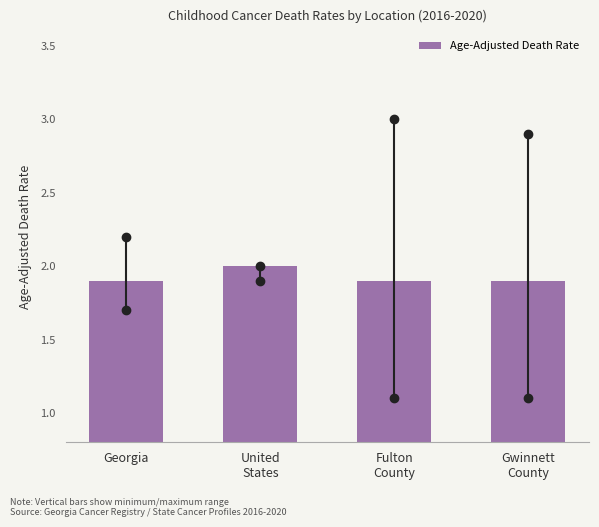

Reading left to right, transcribe all the data shown in this chart.

1.9	2.0	1.9	1.9